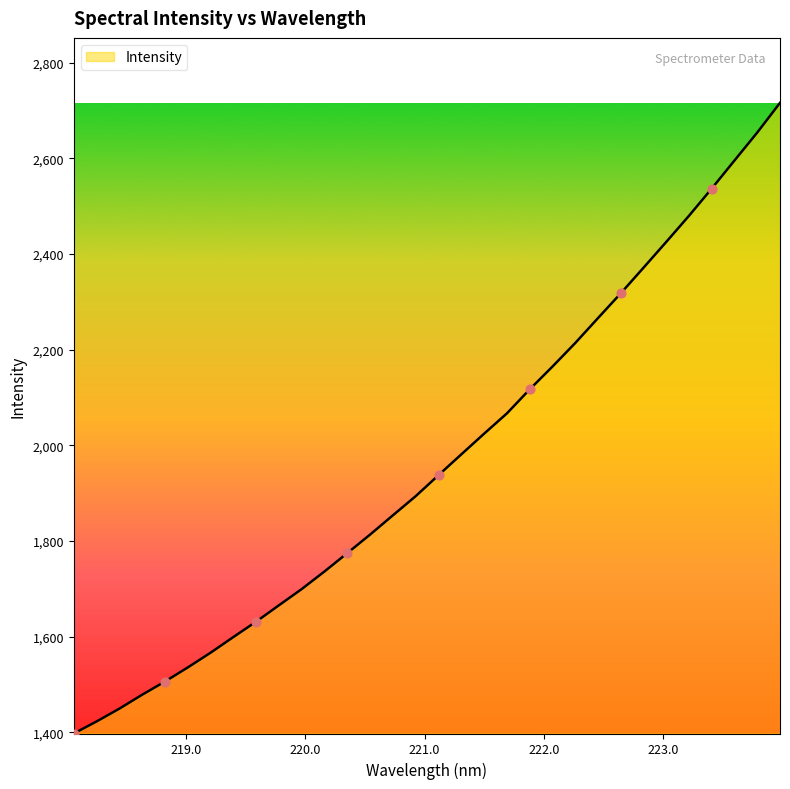

What is the smallest value displayed?

1397.4